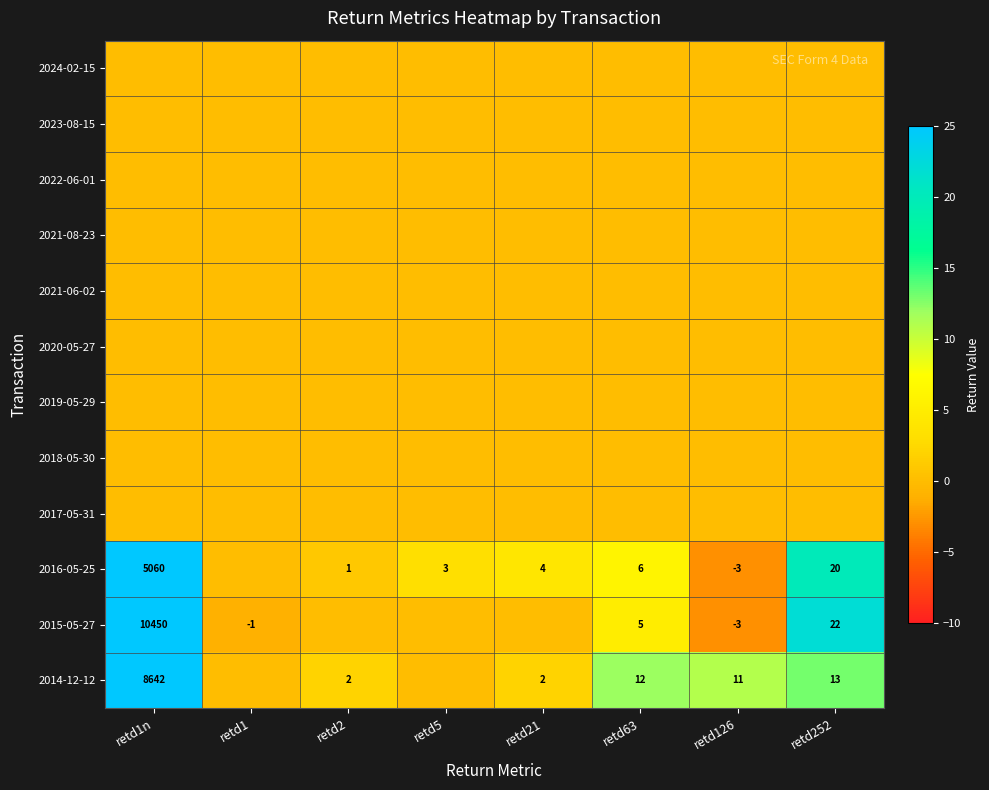

Which category has the lowest value across all series?

retd126